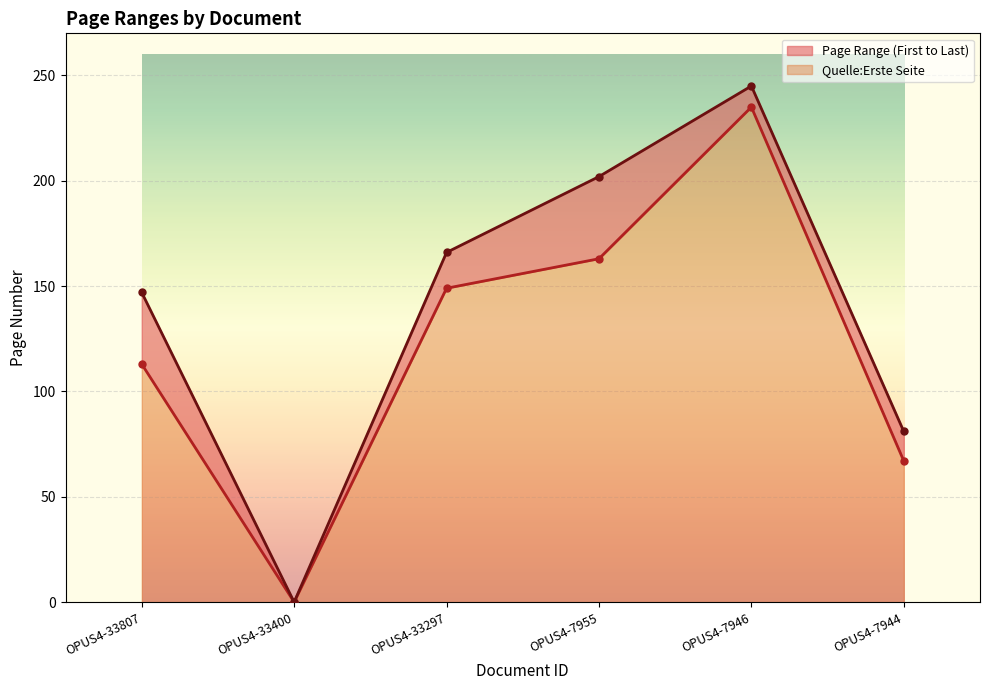

Is it true that Quelle:Letzte Seite equals 202 at OPUS4-7955?

True